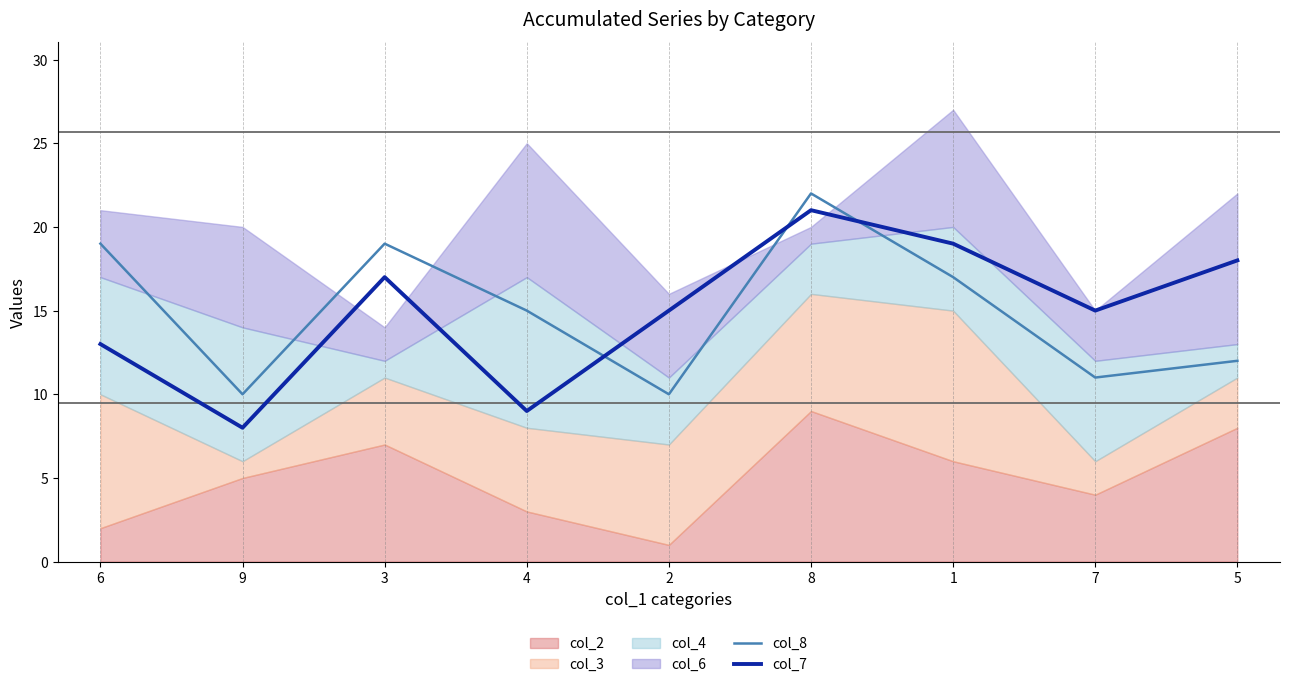

What is the difference between the second highest and second lowest values in the col_8 series?

9